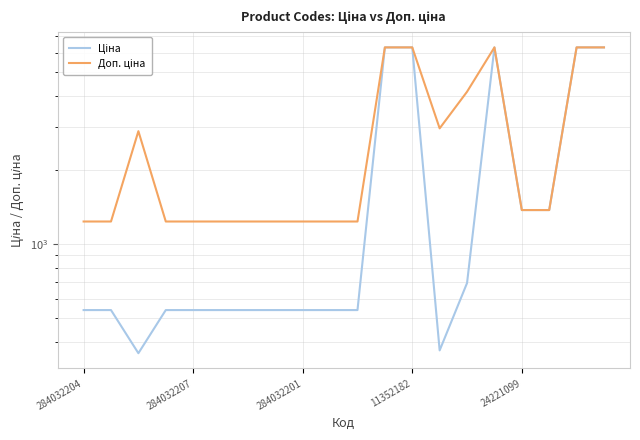

Which category has the highest value in the Доп. ціна series?

11